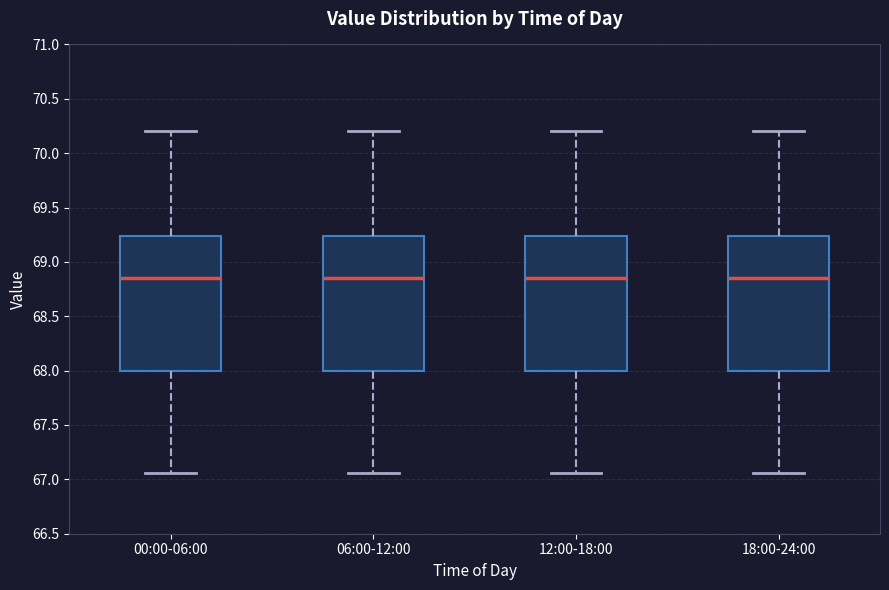

Where does the lower whisker of the box for 18:00-24:00 end on the y-axis? The values are not printed on the chart, so give them approximately, as read against the axis.

67.05